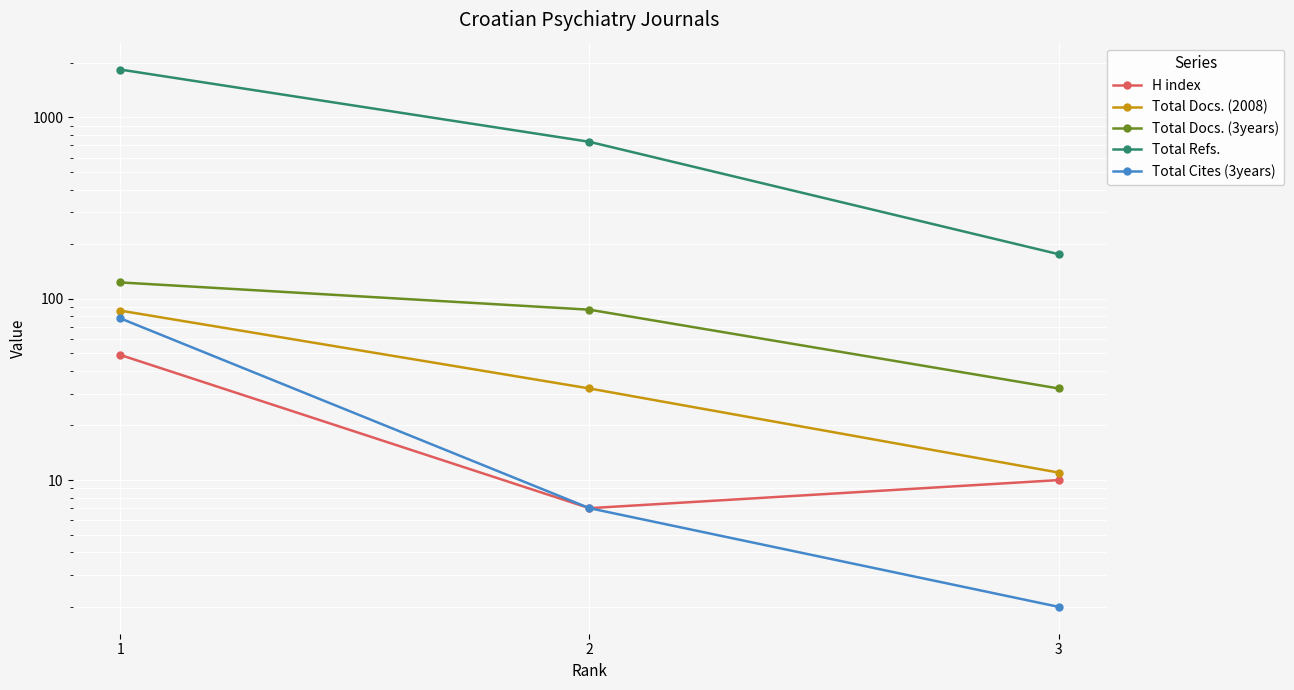

What is the difference between the Total Cites (3years) values at 3 and 2?

5